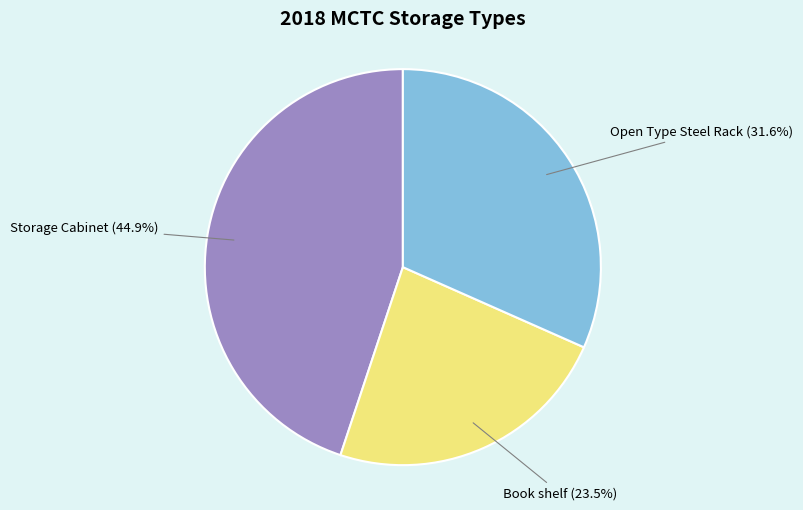

To the nearest percent, what is the difference between the largest and smallest slice percentages?

21%